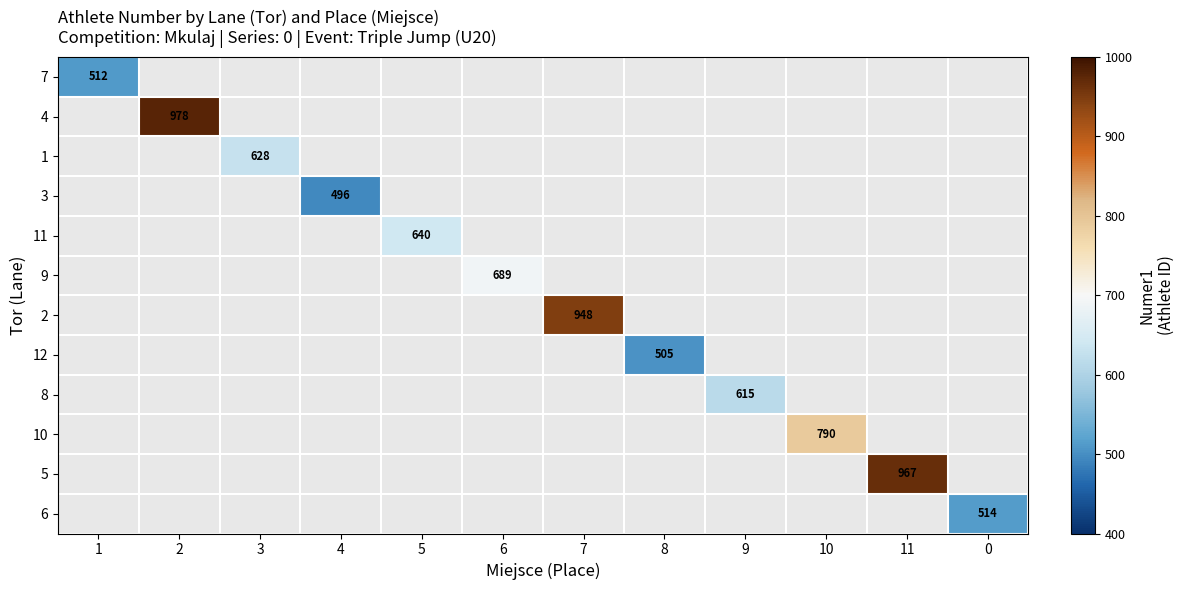

True or false: 5 has a value of 967 at 11.

True